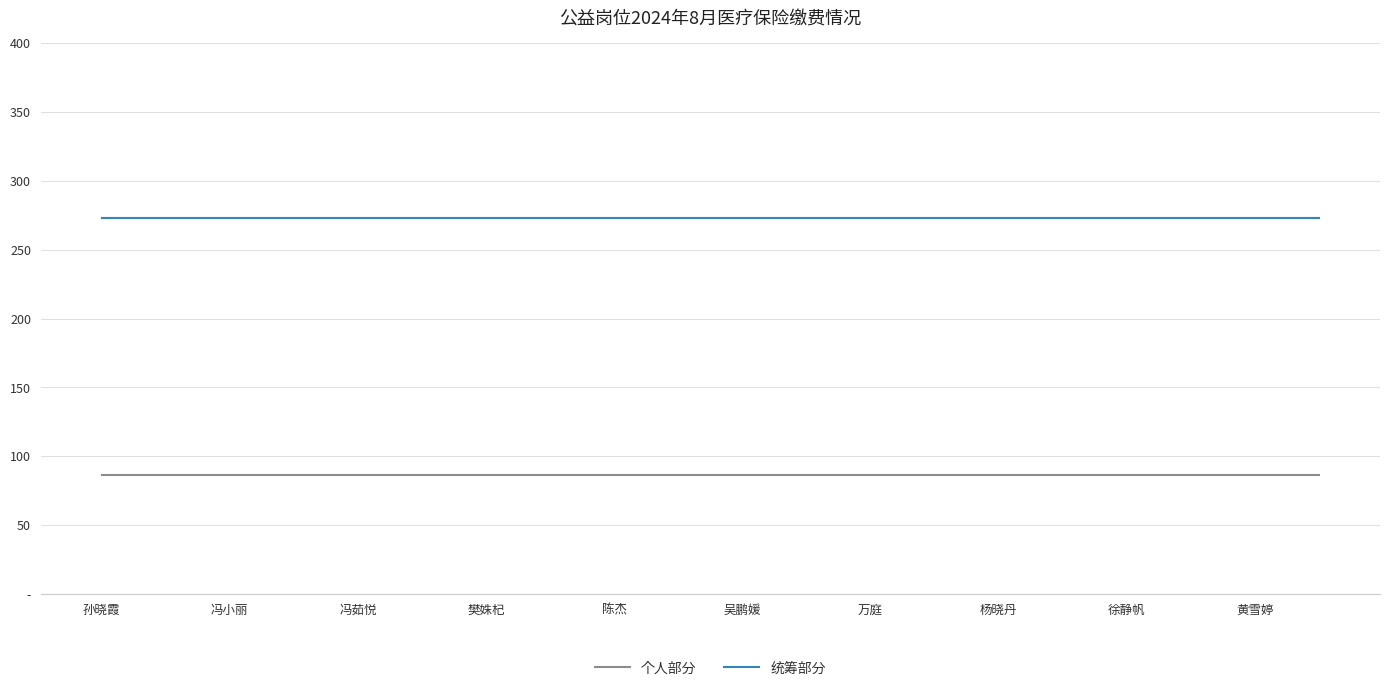

What are all the series names shown in the legend?

个人部分, 统筹部分